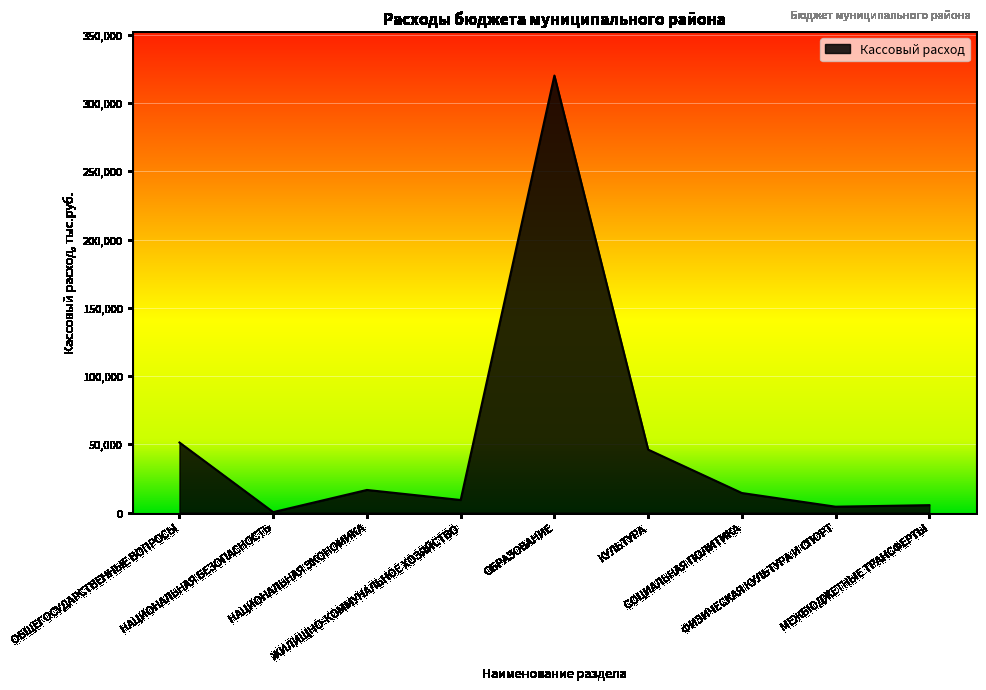

What is the maximum value shown in the chart?

320150.8